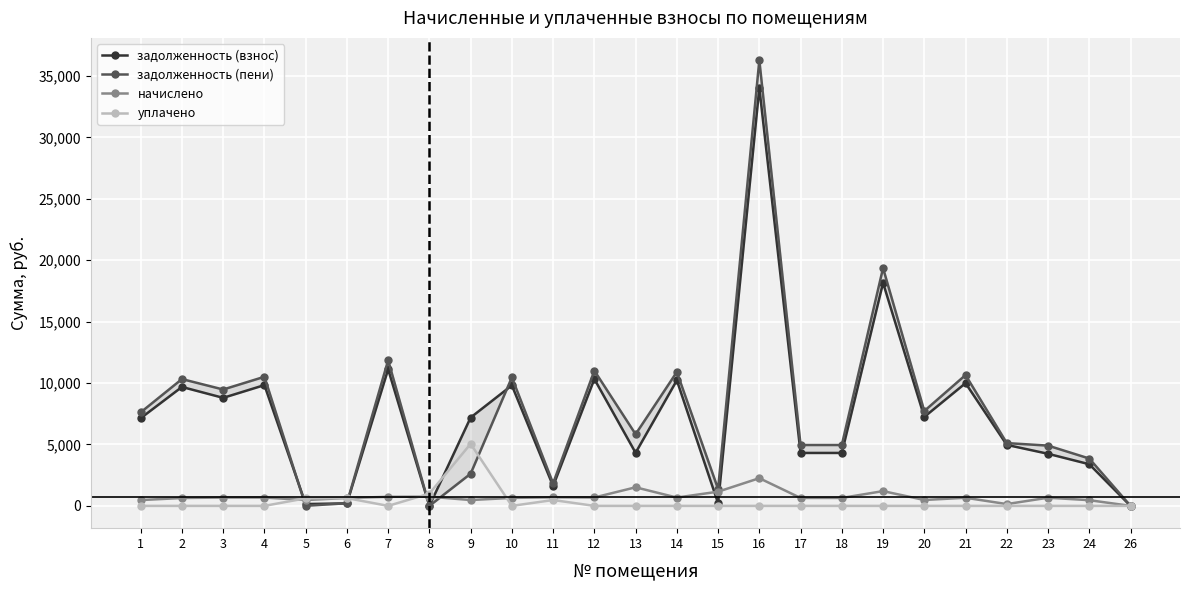

Between 7 and 11, which series saw the biggest shift?

задолженность (пени)